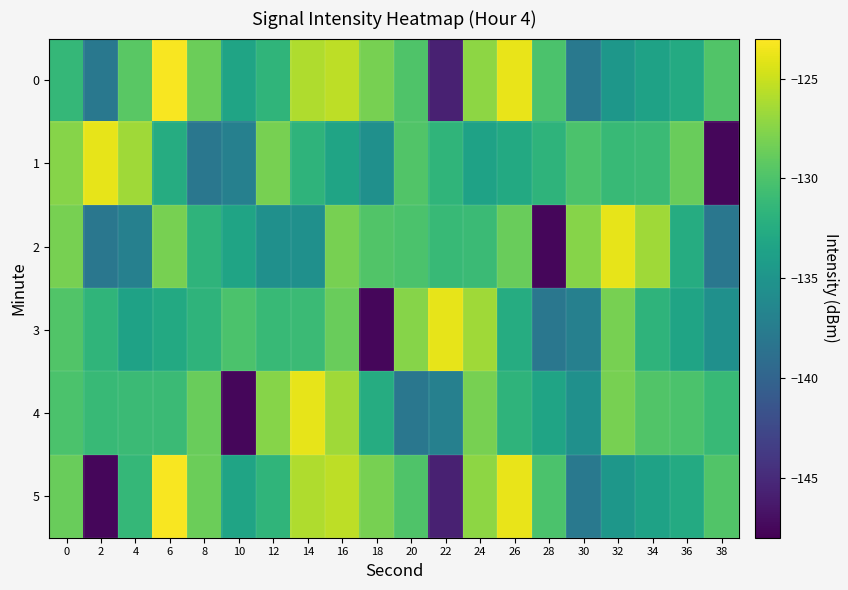

Rank the series by their maximum value, from lowest to highest.

1, 2, 3, 4, 0, 5